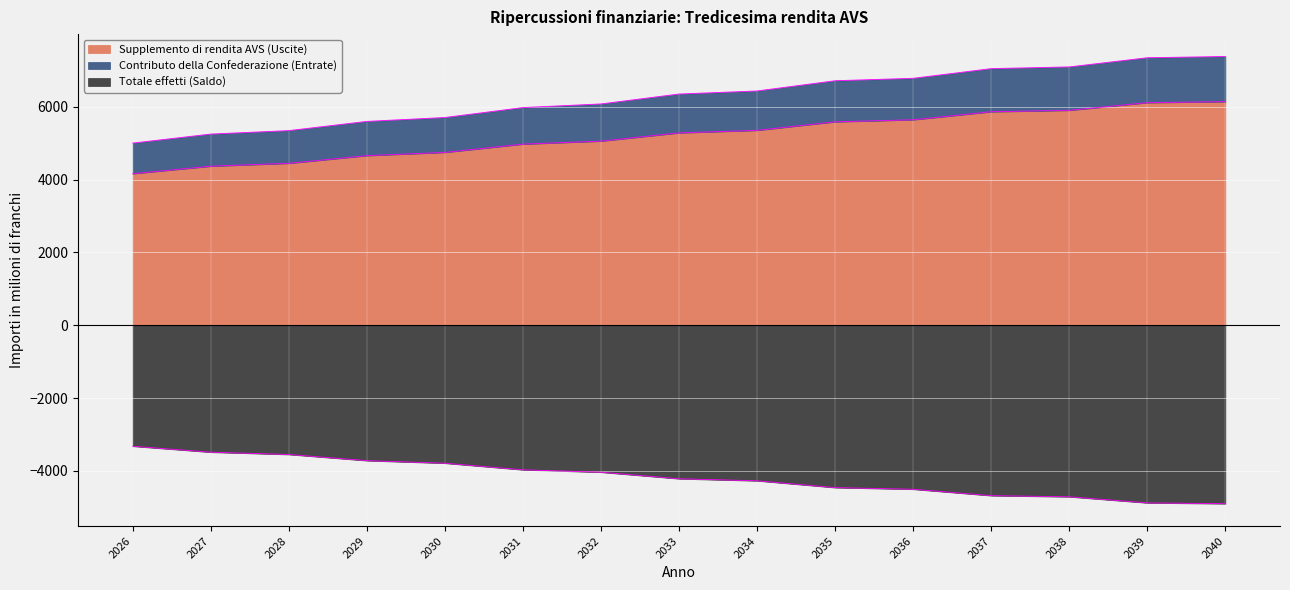

What is the spread (max minus min) of values at 2028?

8898